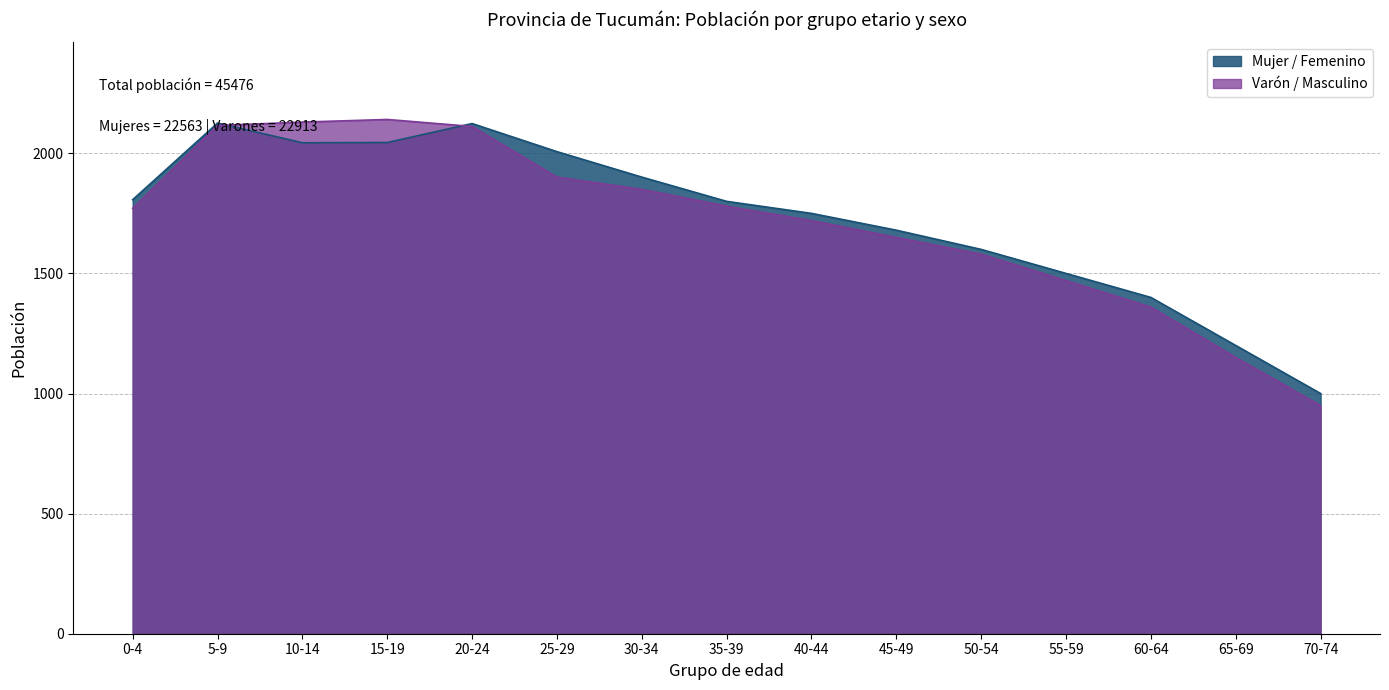

At which category does the chart reach its peak across all series?

15-19